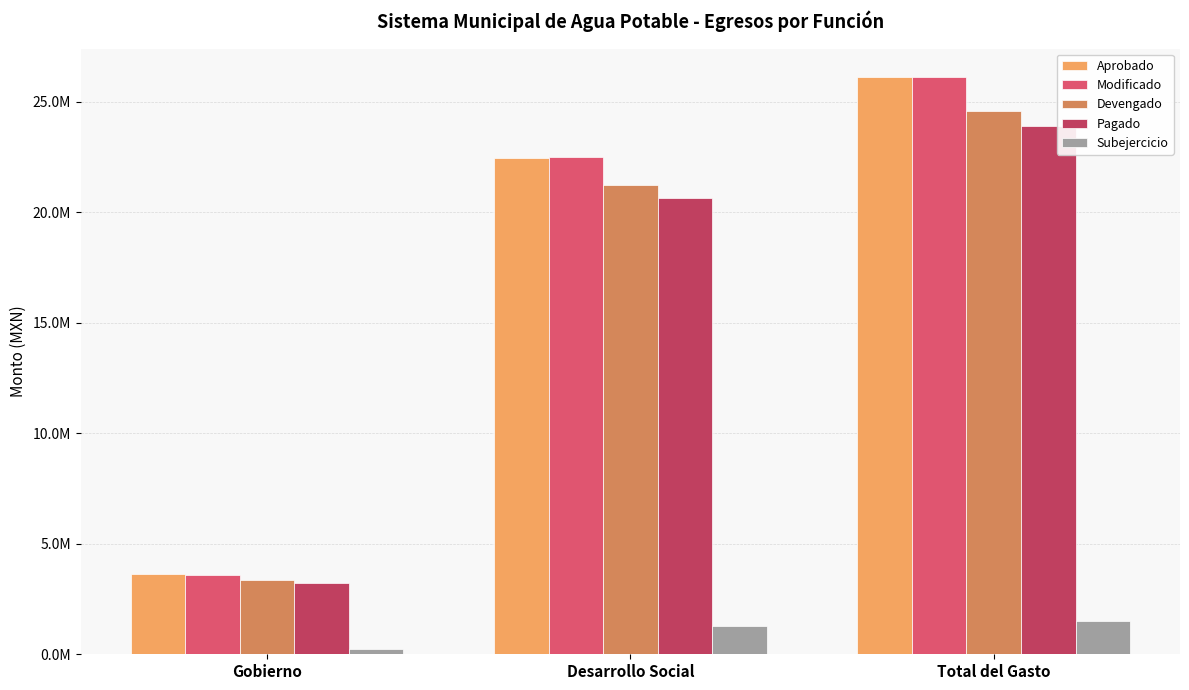

At which category is the sum across all series the highest?

Total del Gasto